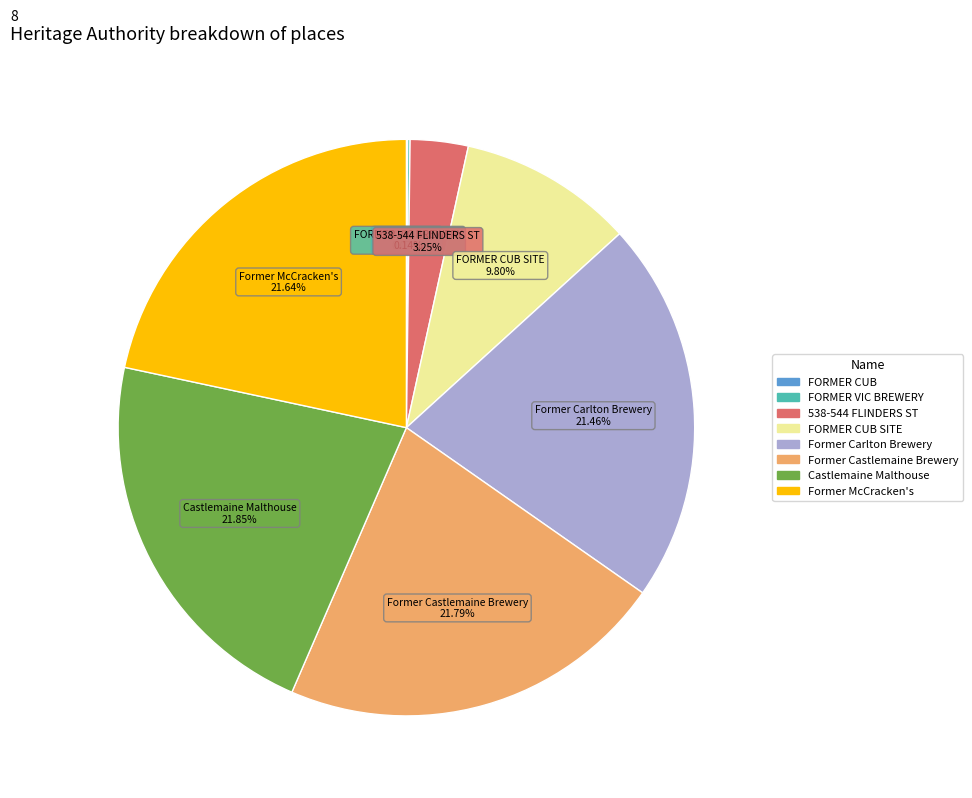

Is there any slice that represents more than half of the pie?

No